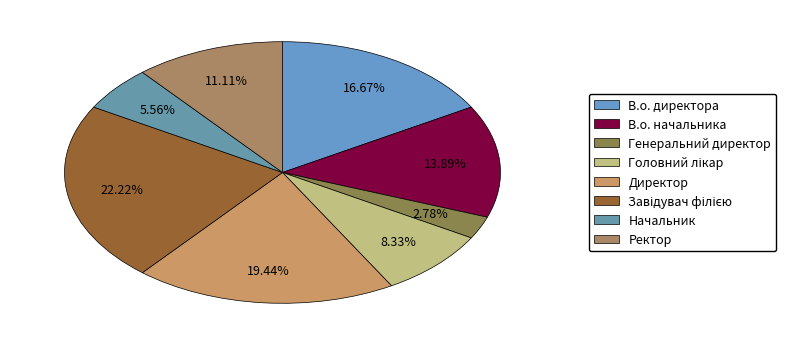

How many segments does this pie chart have?

8